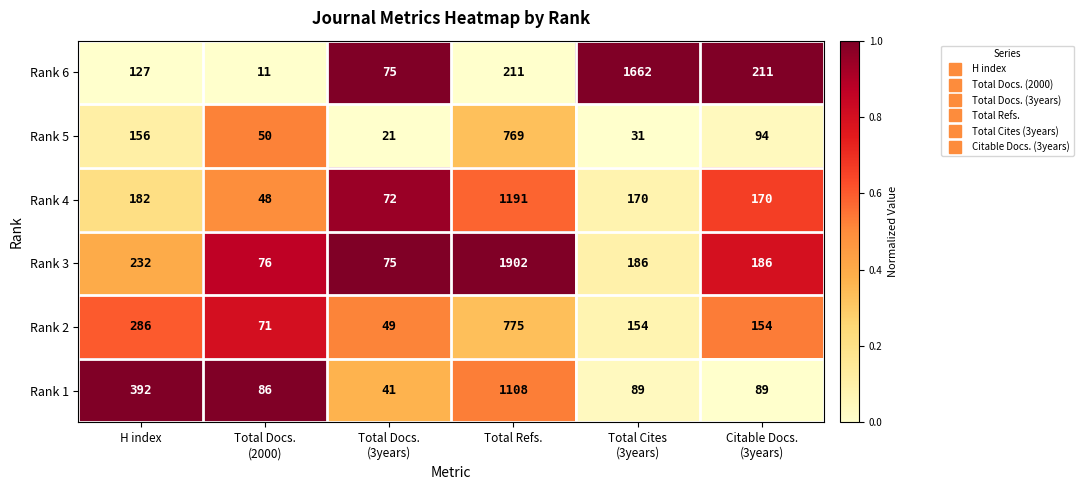

Count the number of data series in this chart.

6